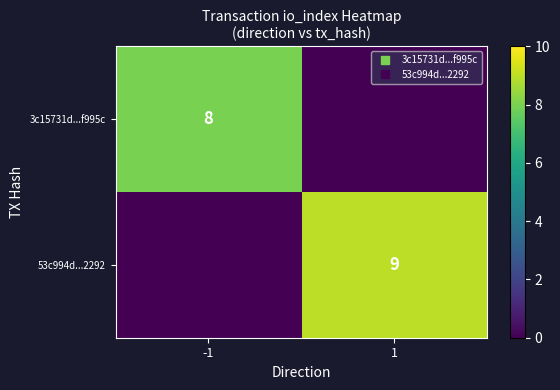

At which category is the sum across all series the highest?

1